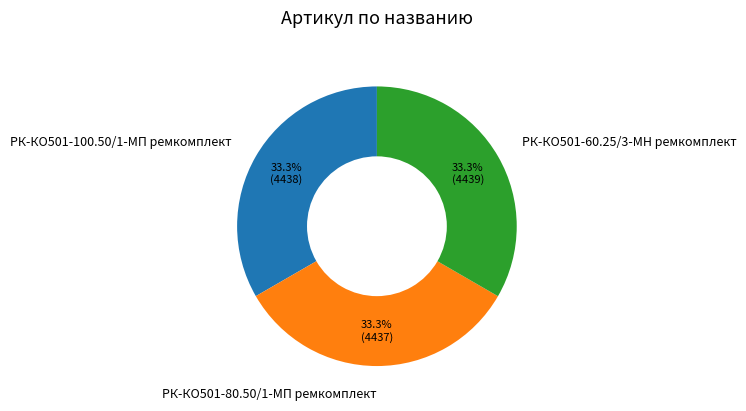

Does РК-КО501-100.50/1-МП ремкомплект account for over 50% of the chart?

No